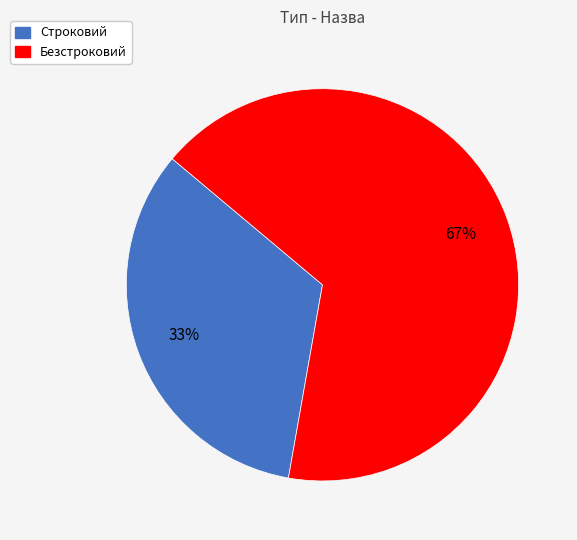

Does Безстроковий represent more than half of the total?

Yes